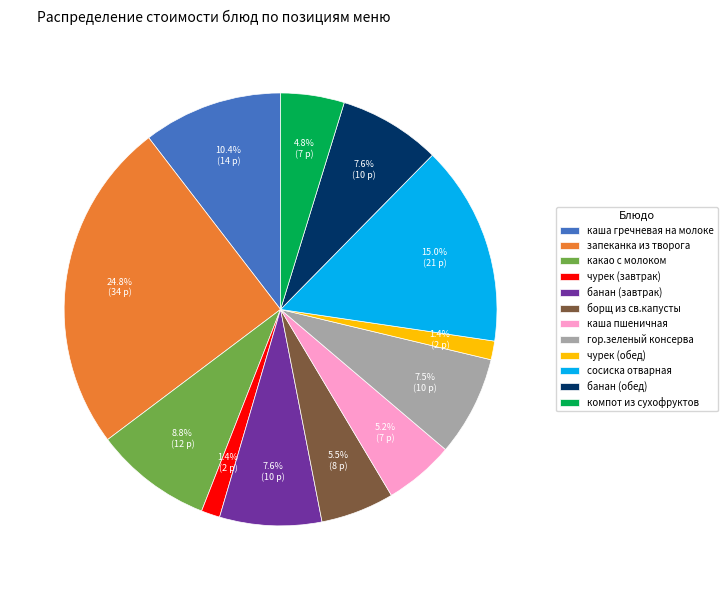

To the nearest percent, what percentage of the pie is чурек (завтрак)?

1%